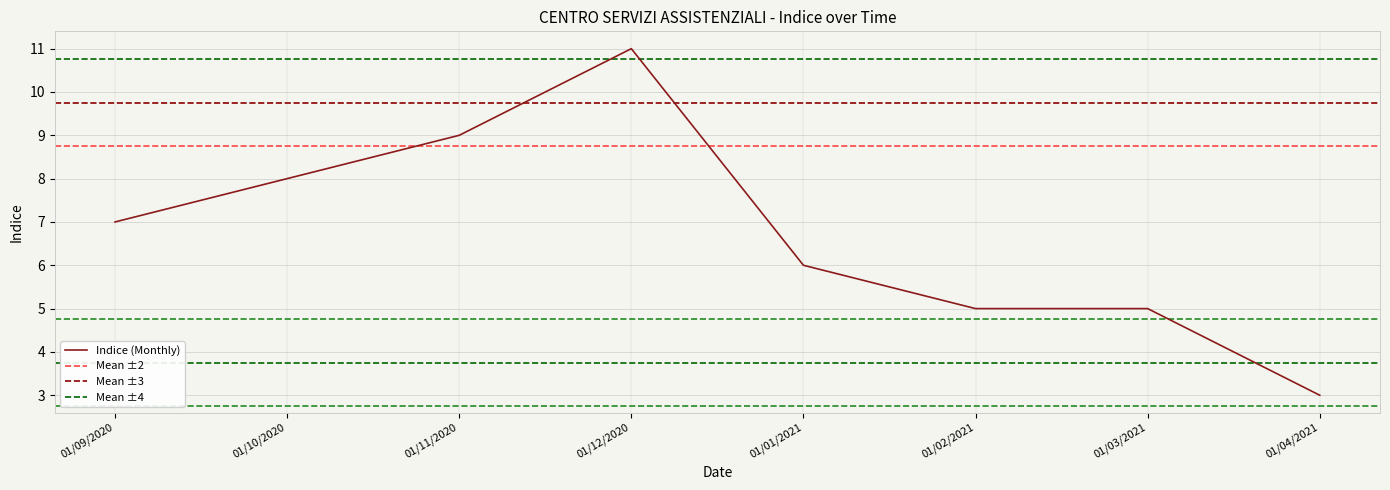

Approximately how many times larger is the value at 01/02/2021 compared to 01/10/2020?

0.6